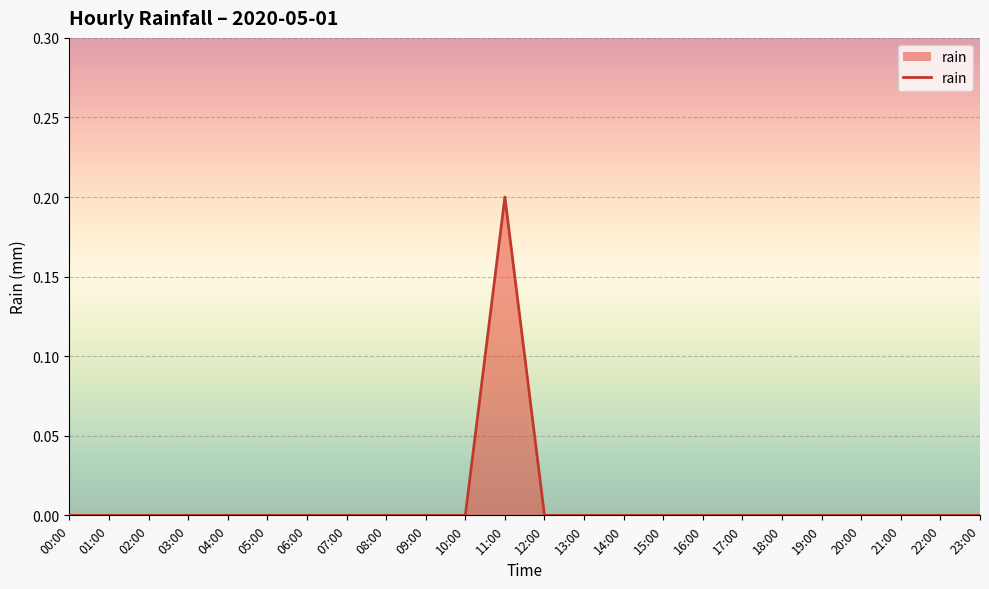

At which category does the chart reach its peak across all series?

11:00